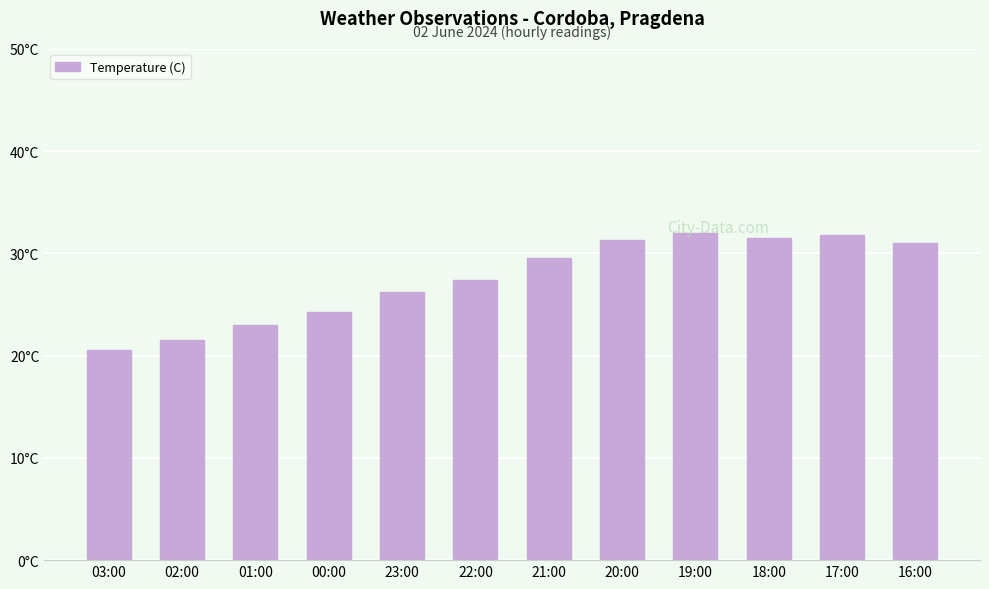

At which label does the data first exceed 29?

21:00